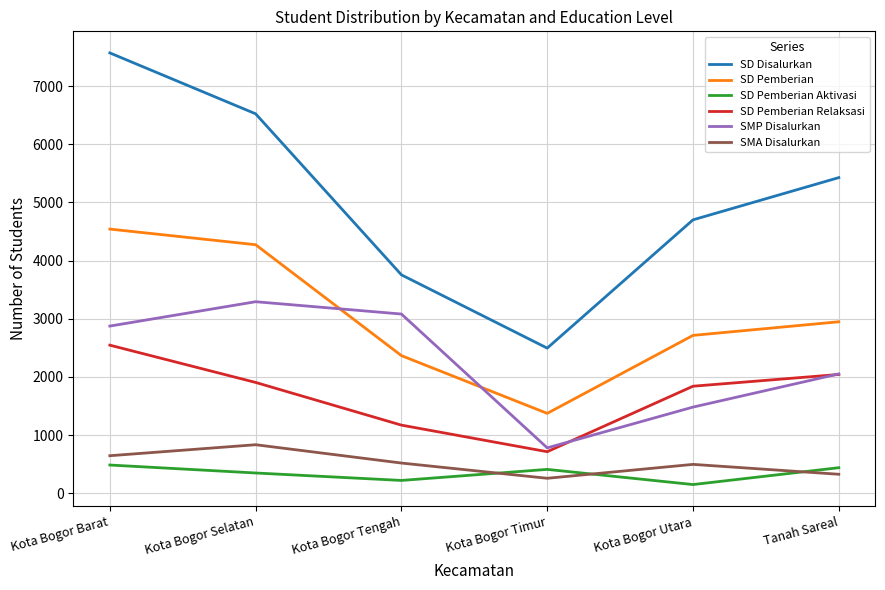

At which category is the sum across all series the highest?

Kota Bogor Barat